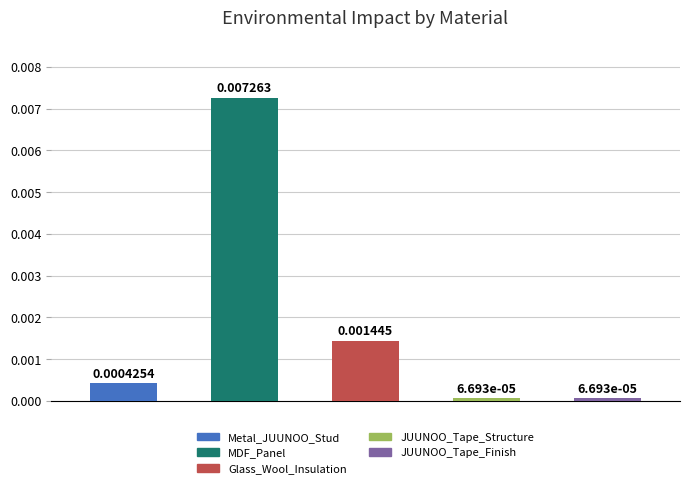

True or false: the data shows 0.0 at Glass_Wool_Insulation.

True